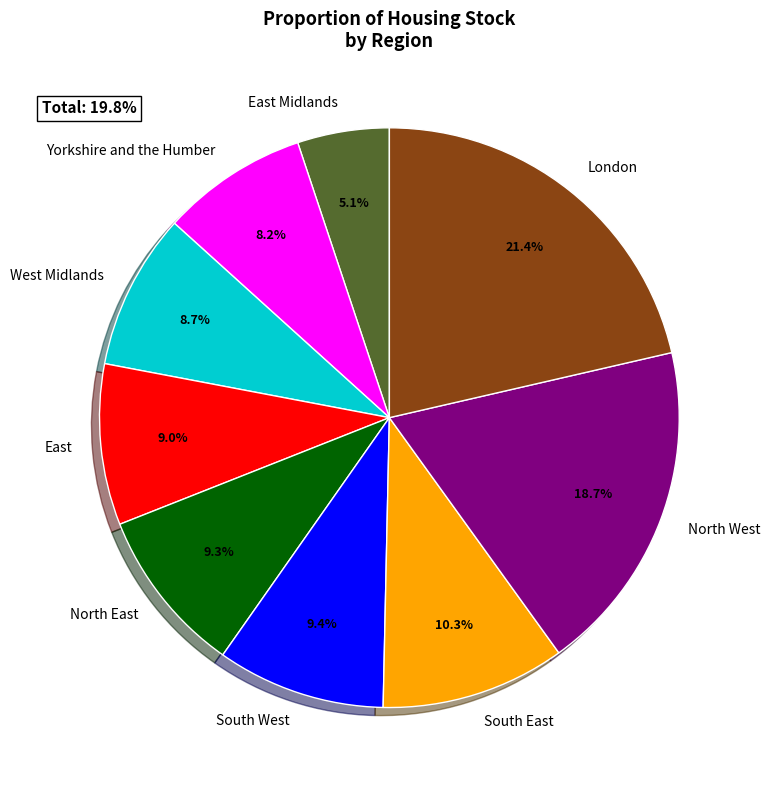

To the nearest percent, what percentage of the pie is South East?

10%